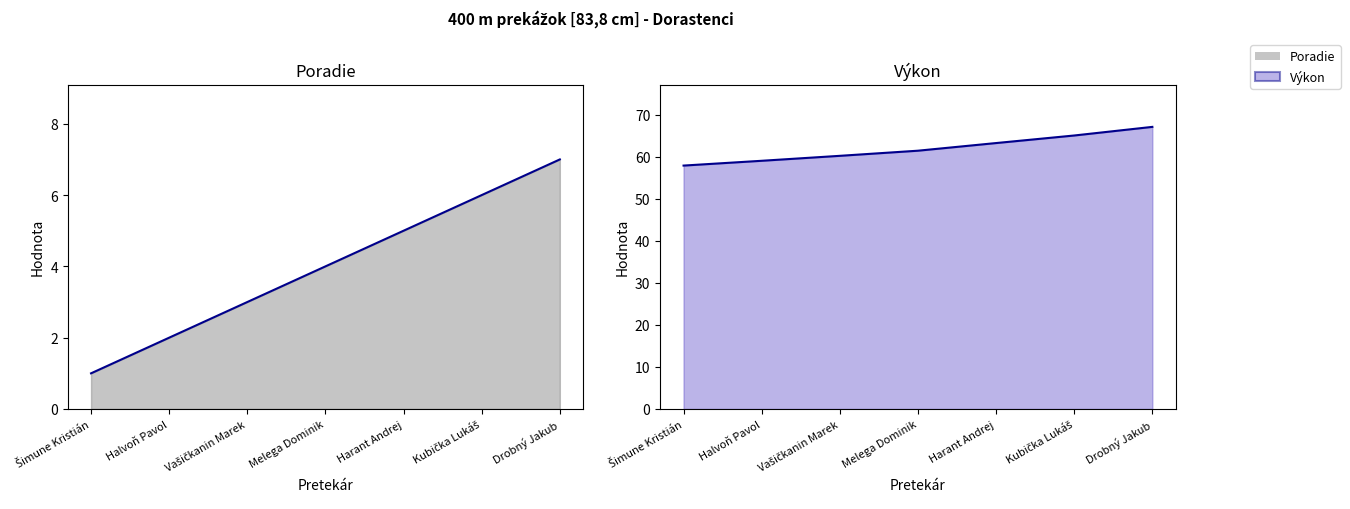

What is the total value across all series at Kubička Lukáš?

71.1